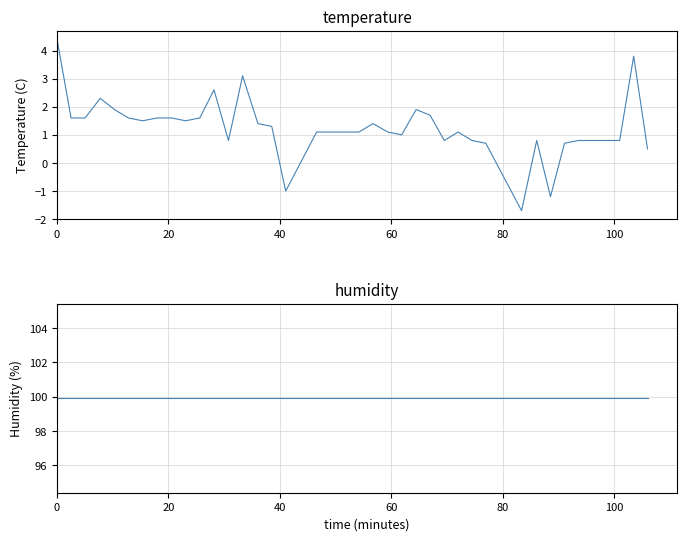

Is it true that humidity equals 158.8 at 28?

False